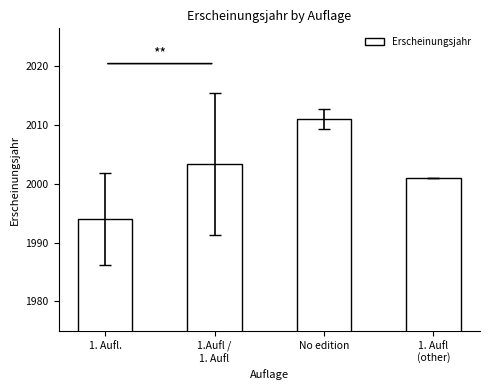

How many bars are there in total?

4